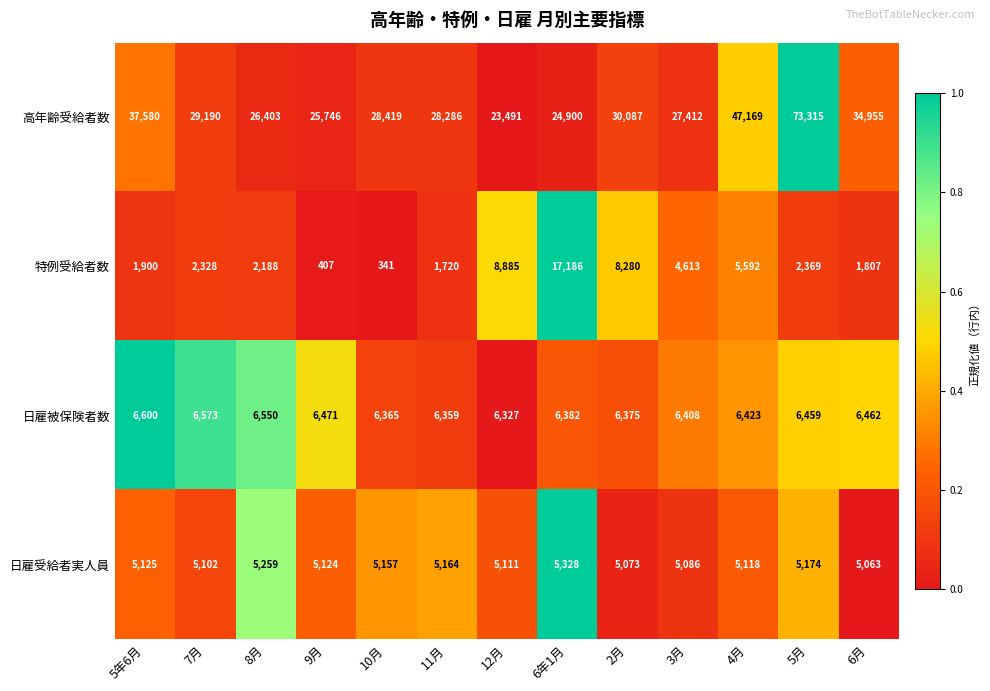

At which label does 日雇受給者実人員 reach its minimum?

6月